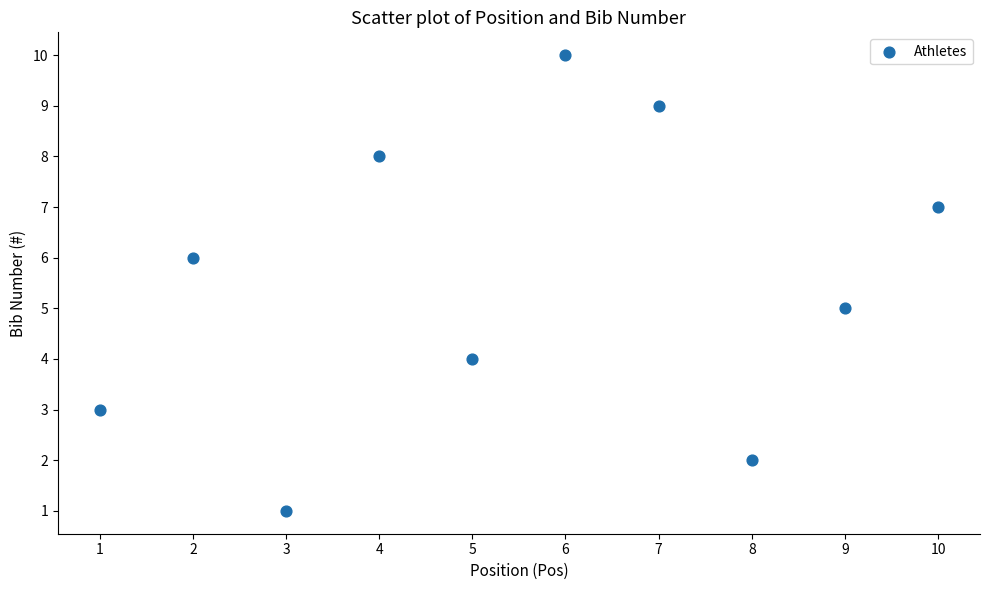

What is the average X value?

6